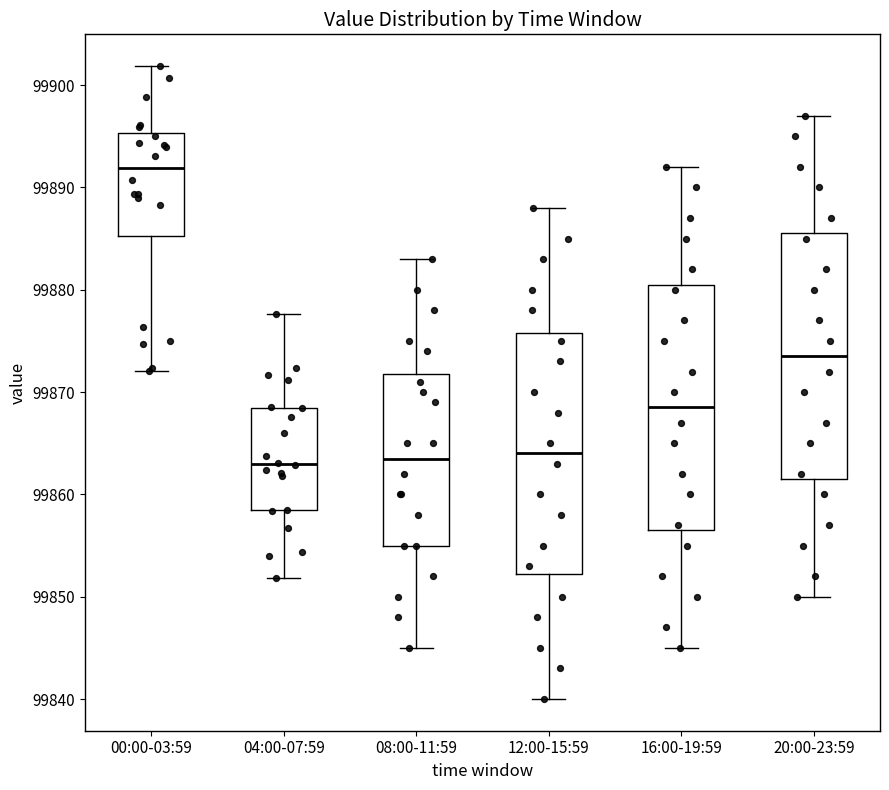

Where is the lower edge of the box for 20:00-23:59 on the y-axis? The values are not printed on the chart, so give them approximately, as read against the axis.

99862